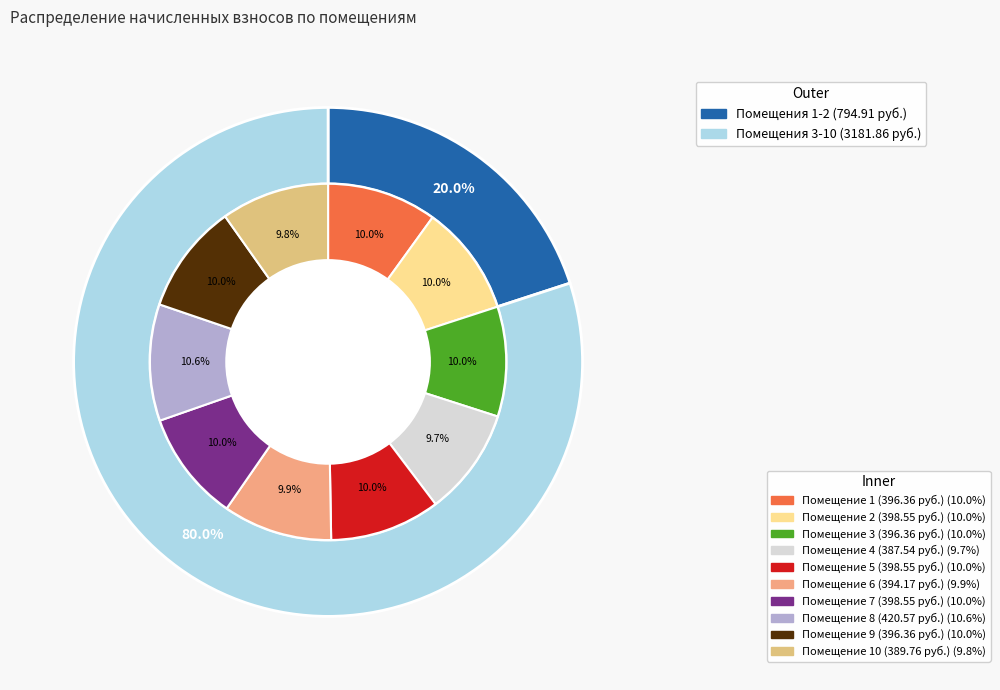

How many slices are in this pie chart?

10